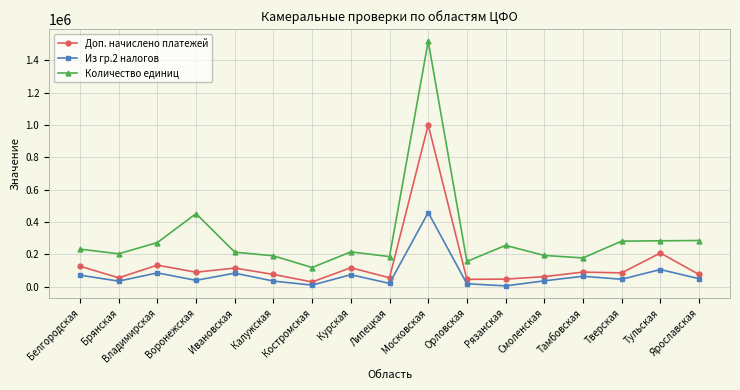

How many lines are shown in the chart?

3